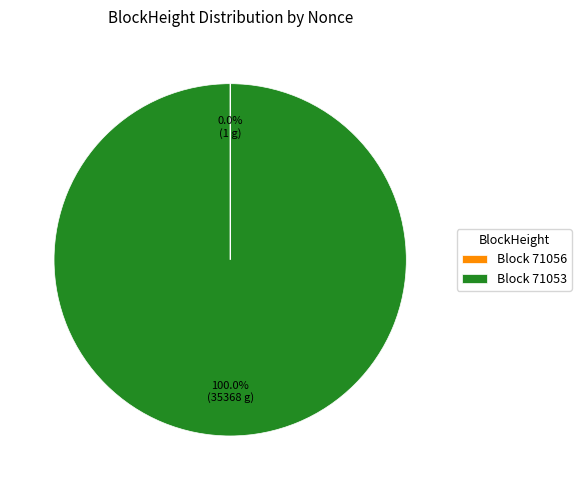

Does any single category account for the majority?

Yes